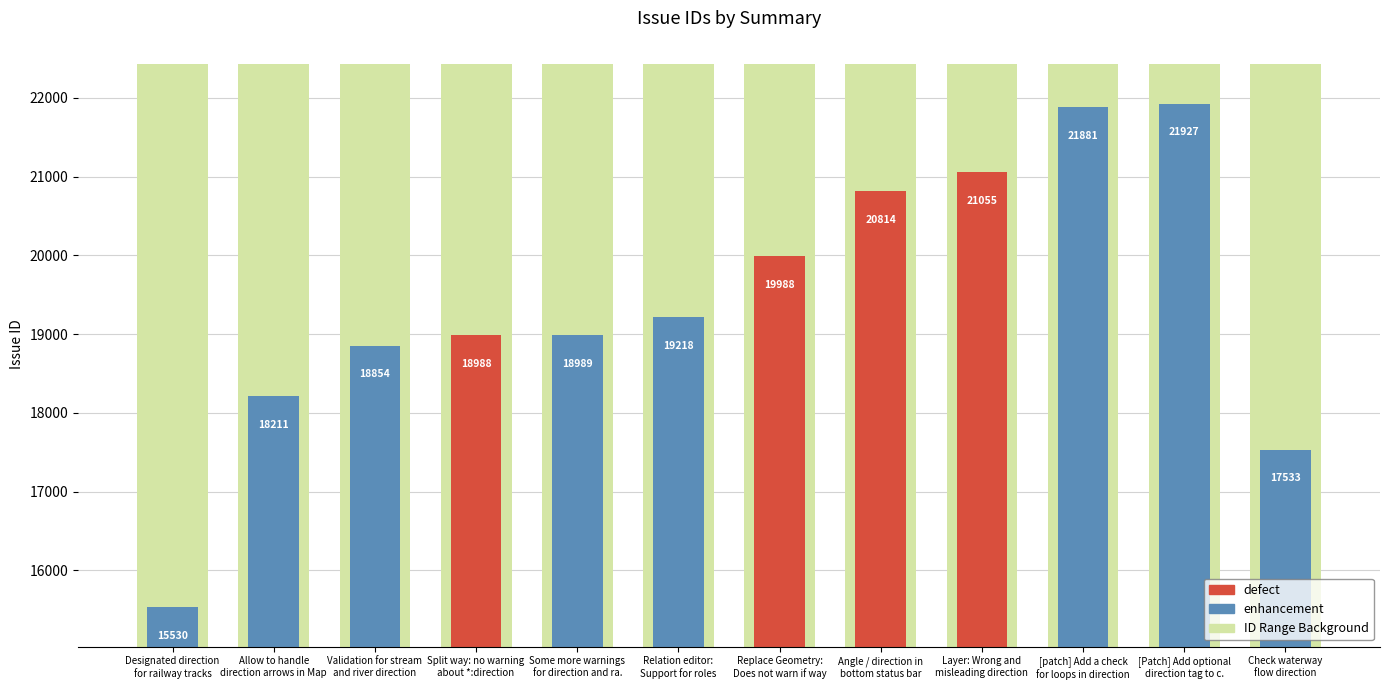

What position from the left is Angle / direction in bottom status bar?

8